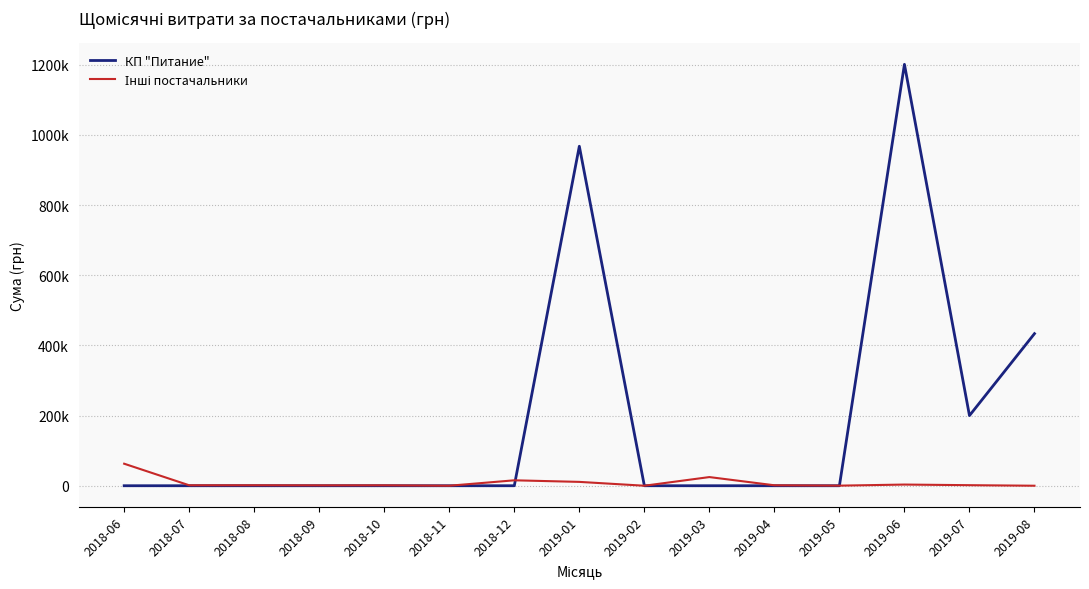

Which has a higher value, 2019-08 or 2018-08?

2019-08